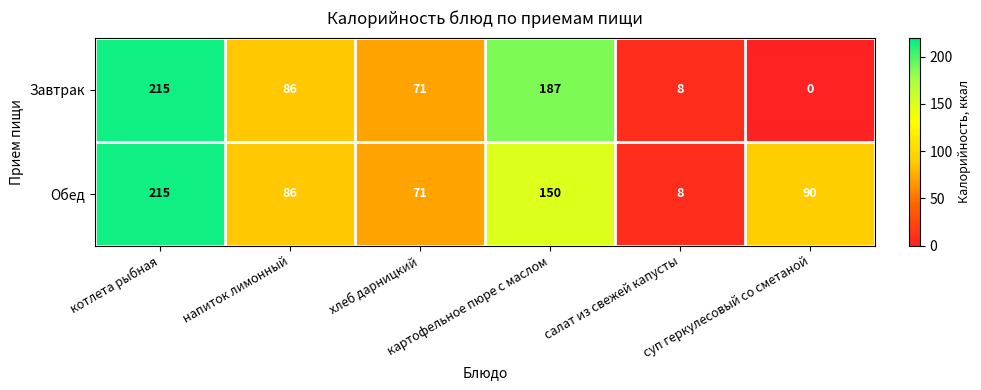

What is the maximum value shown in the chart?

215